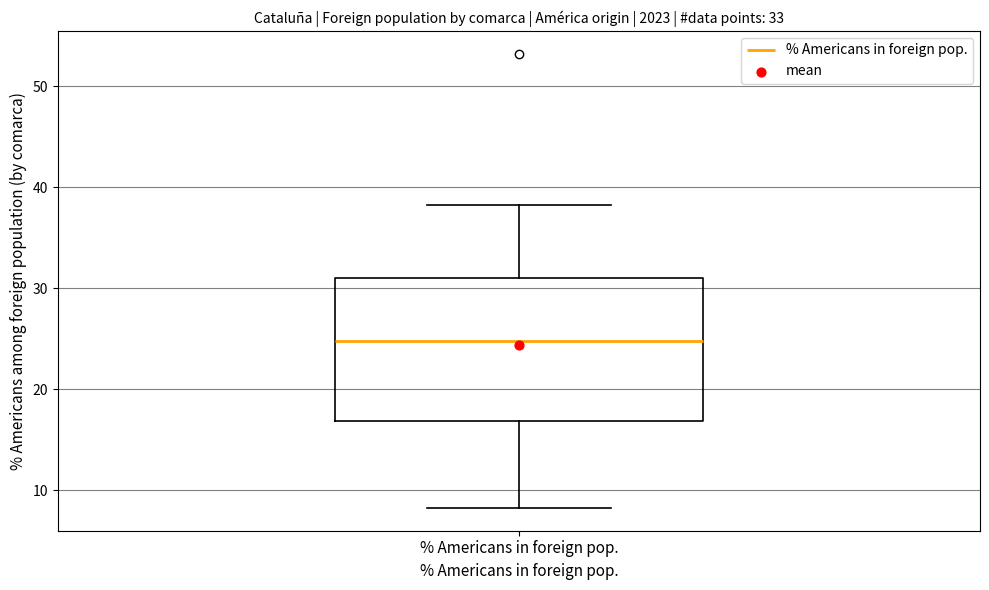

Where is the lower edge of the box for % Americans in foreign pop. on the y-axis? The values are not printed on the chart, so give them approximately, as read against the axis.

17